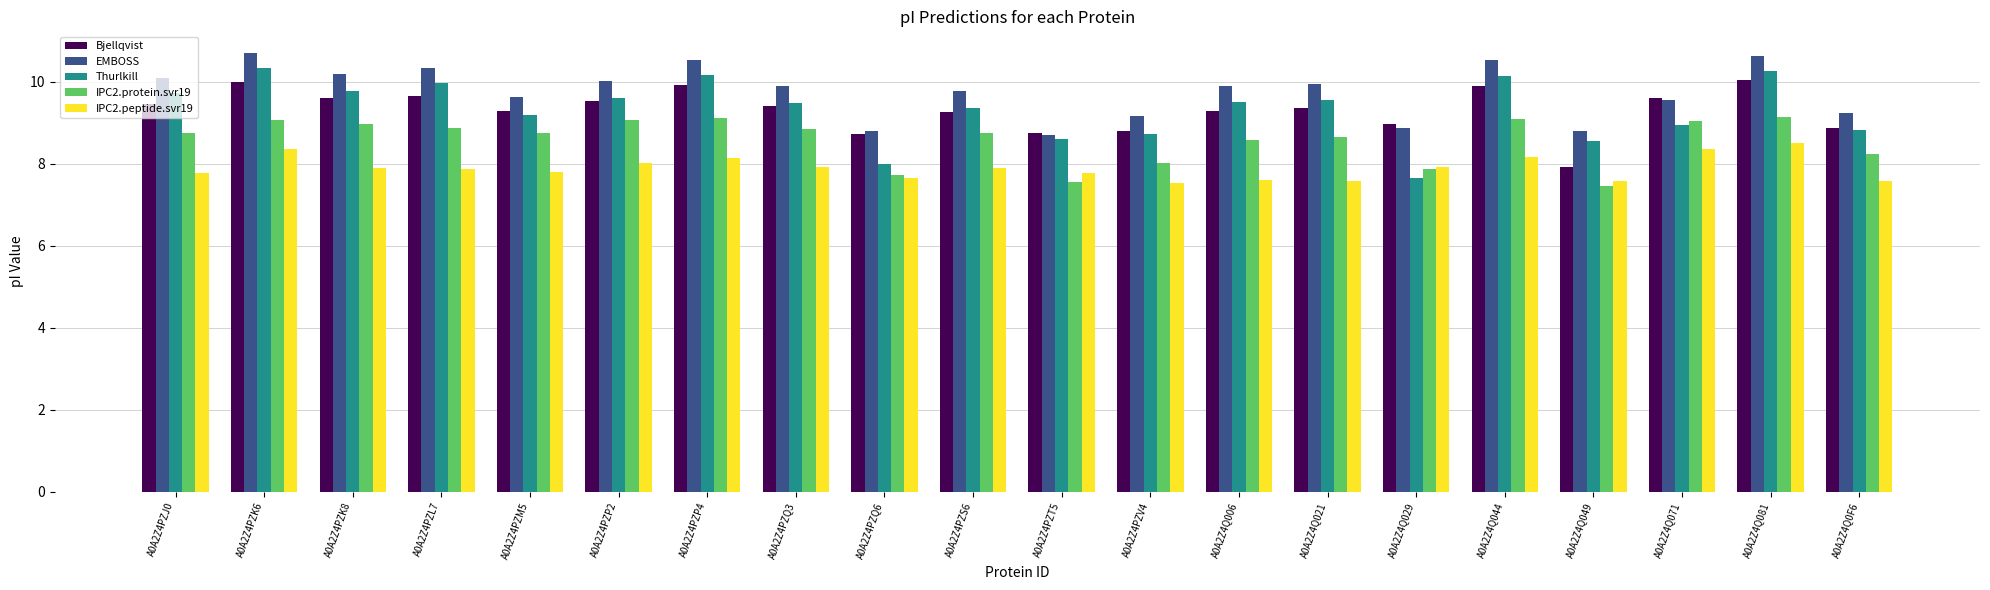

What is the lowest value of the IPC2.protein.svr19 series?

7.5